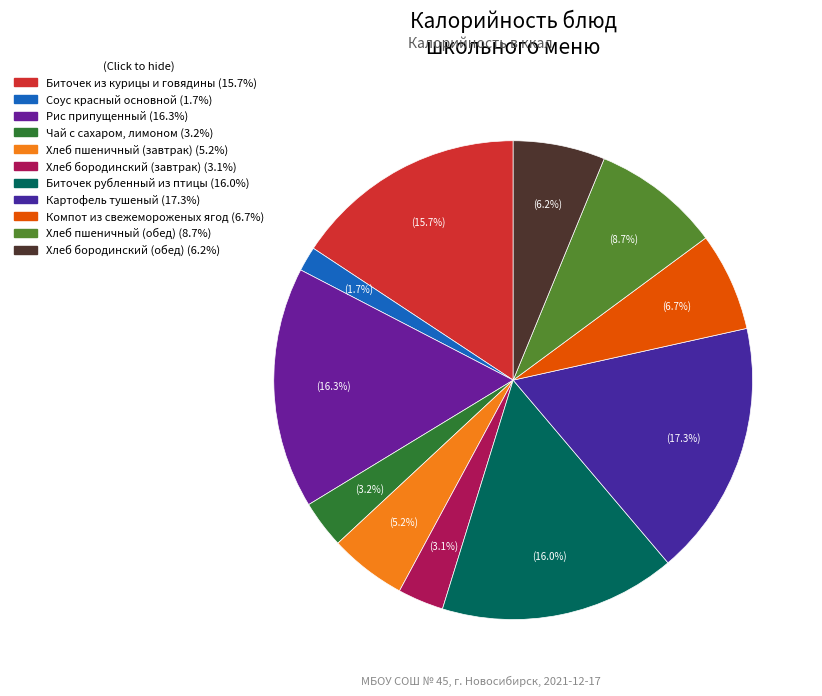

The Хлеб пшеничный (обед) slice represents 1% of the pie. True or false?

False